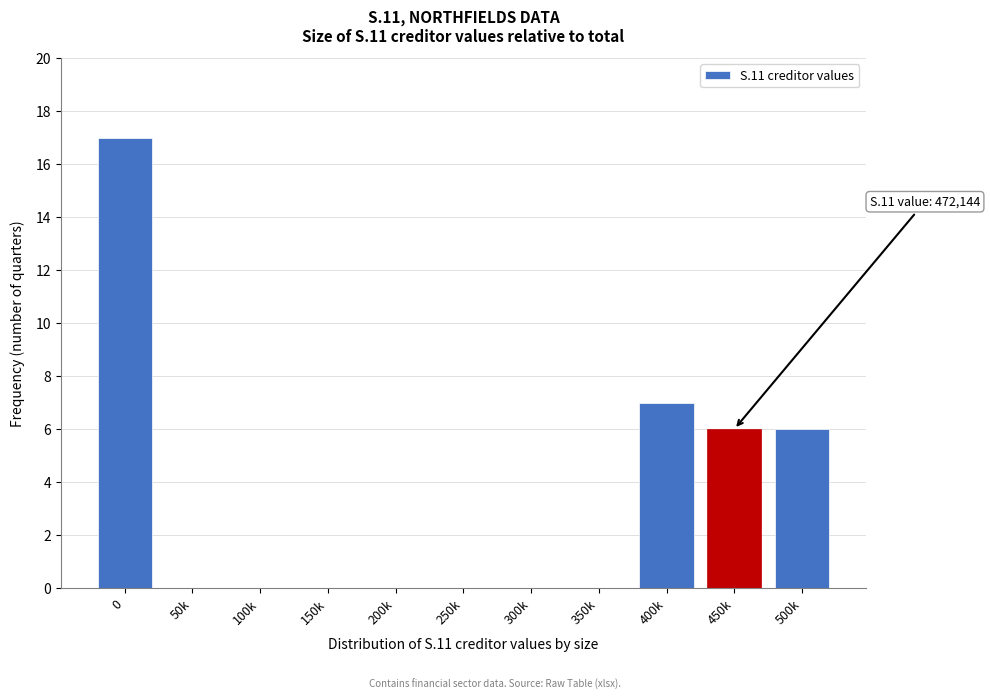

Reading right to left, extract all data points from this chart.

500k=6	450k=6	400k=7	350k=0	300k=0	250k=0	200k=0	150k=0	100k=0	50k=0	0=17